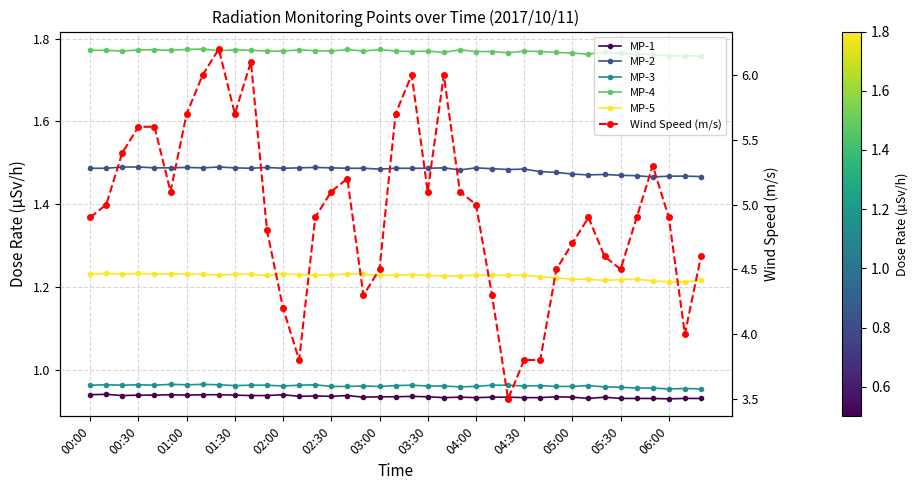

At how many categories does at least one series exceed 3?

39